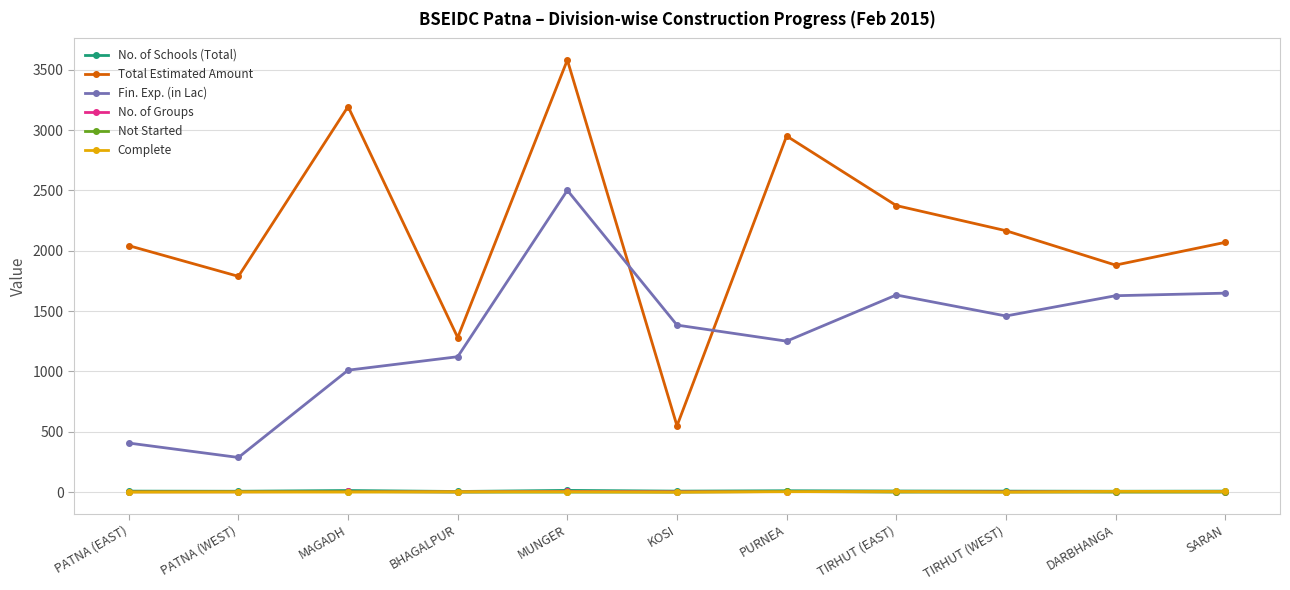

Does the chart display data point markers on the line(s)?

Yes